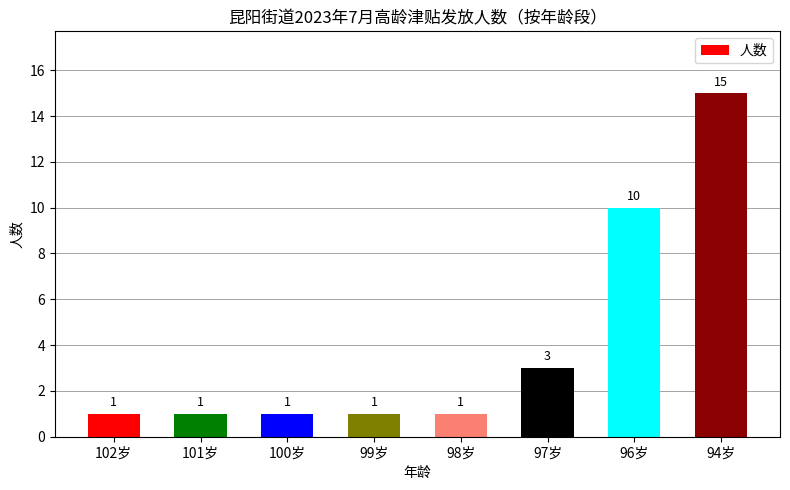

Which label corresponds to the largest value in the chart?

94岁